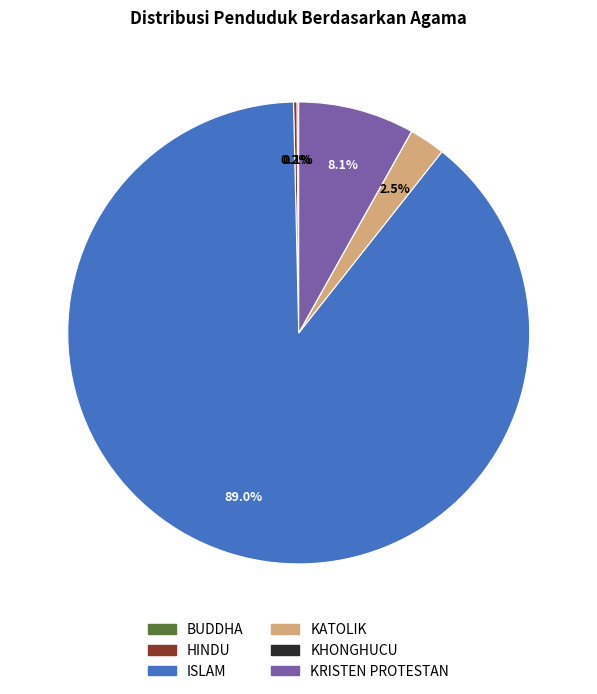

Which category has the biggest portion of the pie?

ISLAM